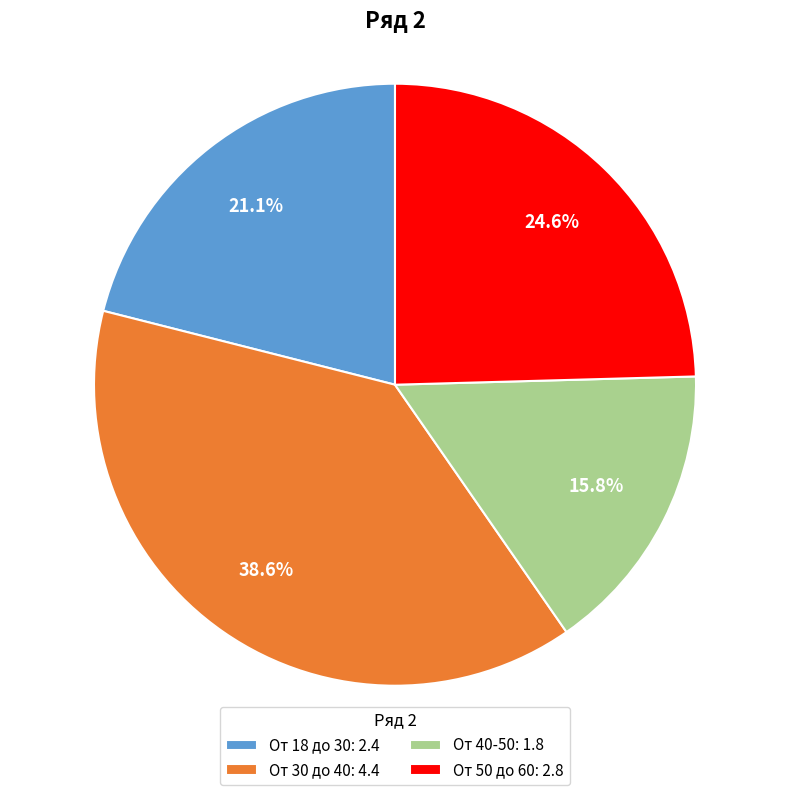

True or false: От 18 до 30 accounts for 7% of the total.

False